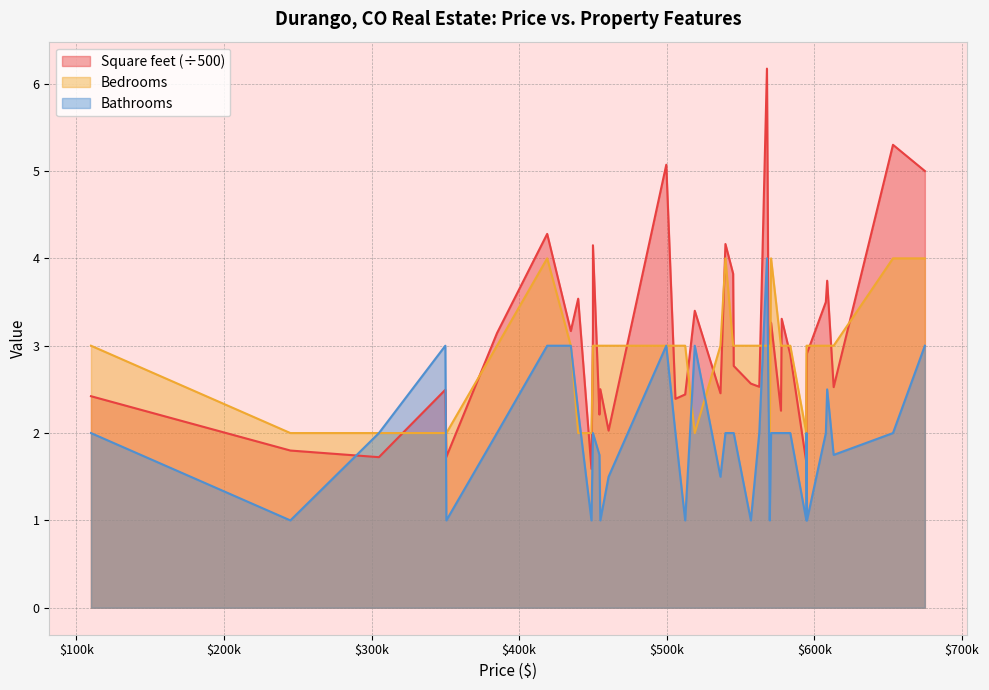

List the labels in order of Square feet value, smallest first.

449000, 594600, 305000, 350700, 245000, 460600, 454400, 569300, 577400, 505900, 594700, 109900, 512500, 536400, 350000, 455000, 613100, 562700, 557000, 545400, 583700, 595000, 569800, 385000, 450000, 435000, 570700, 577900, 519000, 607800, 440000, 608700, 545000, 450000, 539770, 419000, 674900, 499700, 653300, 567900